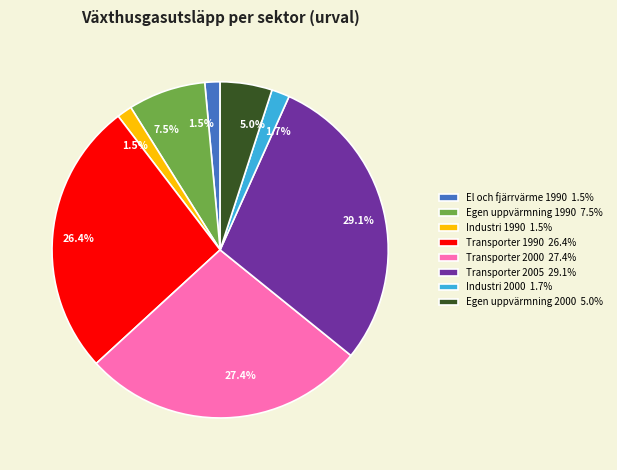

To the nearest percent, what is the average slice percentage?

12%